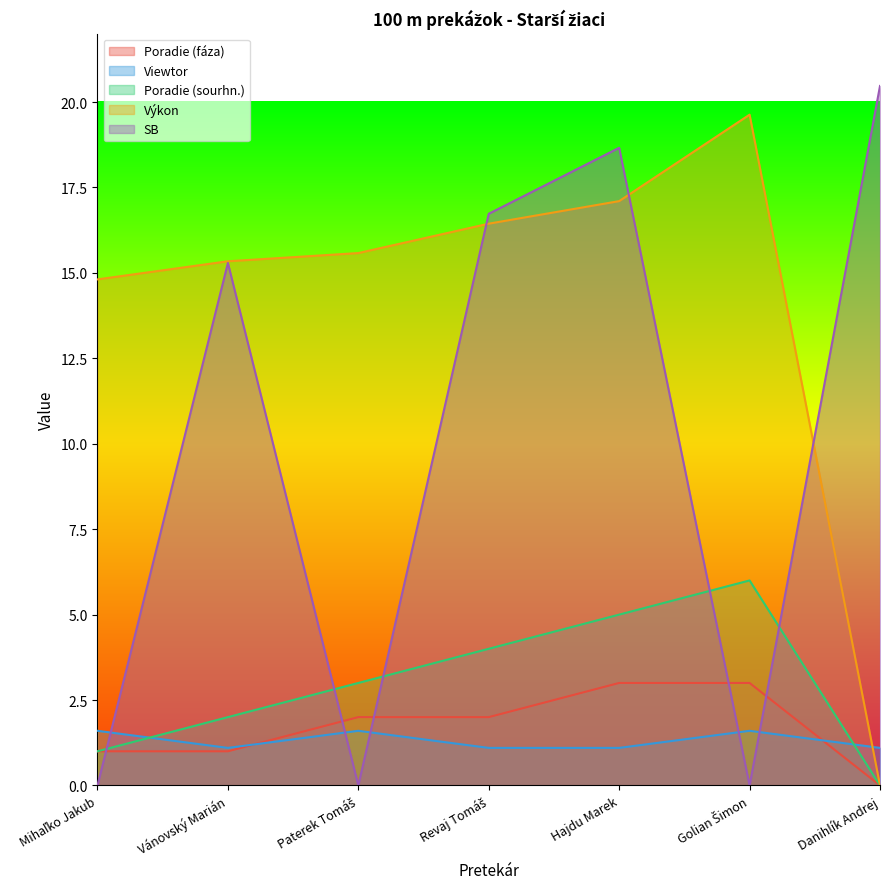

Where do SB and Výkon first cross each other?

Paterek Tomáš and Revaj Tomáš